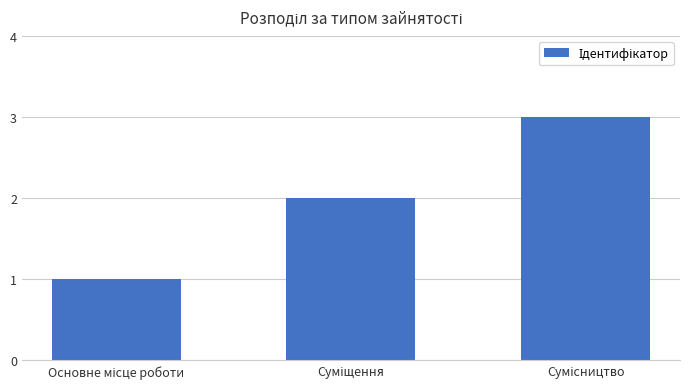

What is the maximum value shown in the chart?

3